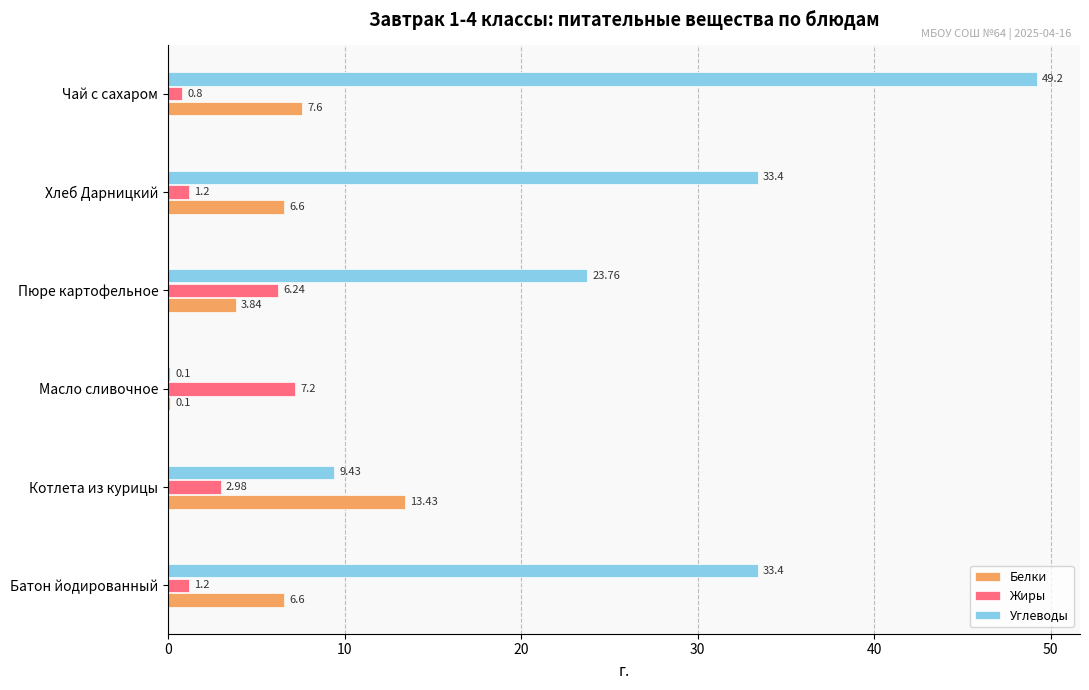

At which category is the sum across all series the highest?

Чай с сахаром